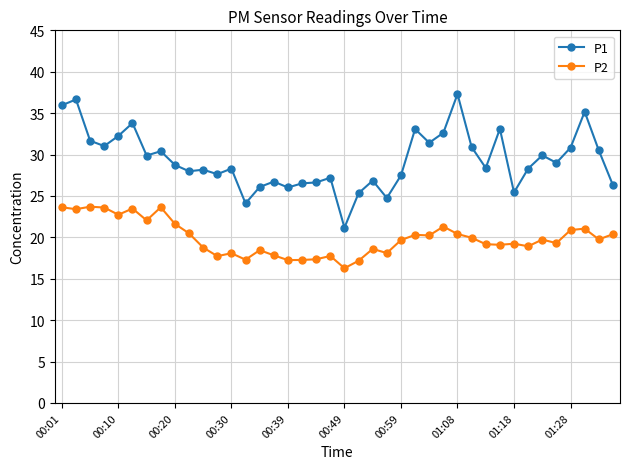

Which series has the largest total across all categories?

P1